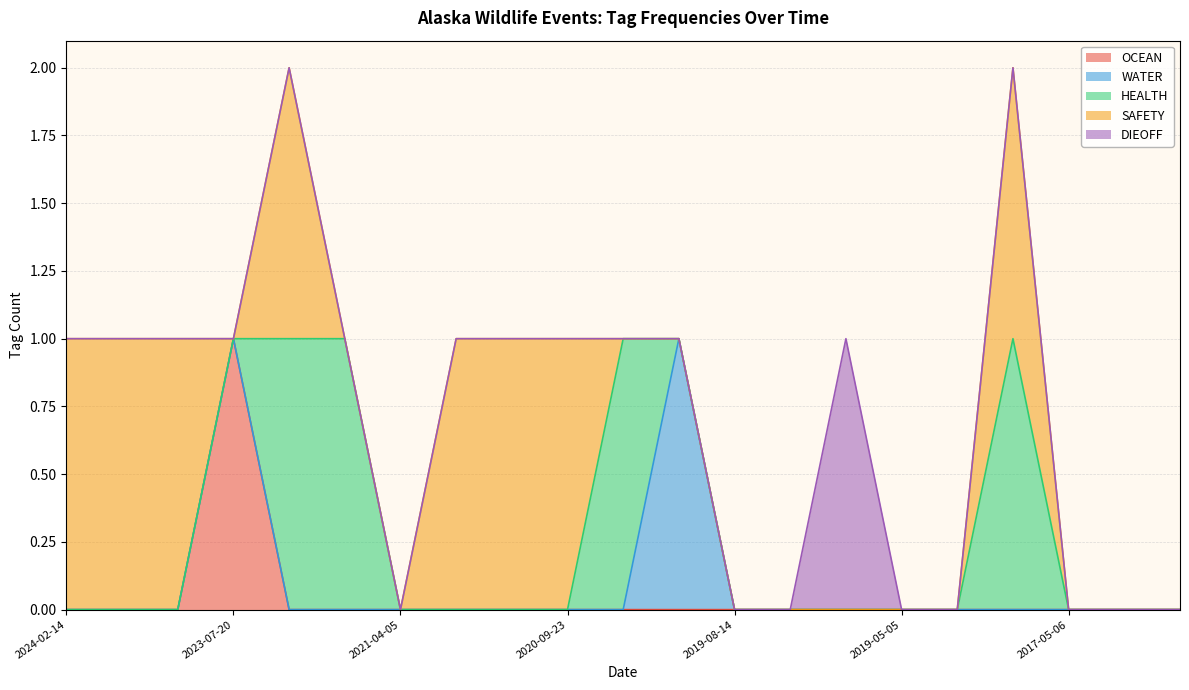

Reading left to right, what are all the values shown in this chart?

OCEAN: 0	0	0	1	0	0	0	0	0	0	0	0	0	0	0	0	0	0	0	0	0
WATER: 0	0	0	0	0	0	0	0	0	0	0	1	0	0	0	0	0	0	0	0	0
HEALTH: 0	0	0	0	1	1	0	0	0	0	1	0	0	0	0	0	0	1	0	0	0
SAFETY: 1	1	1	0	1	0	0	1	1	1	0	0	0	0	0	0	0	1	0	0	0
DIEOFF: 0	0	0	0	0	0	0	0	0	0	0	0	0	0	1	0	0	0	0	0	0